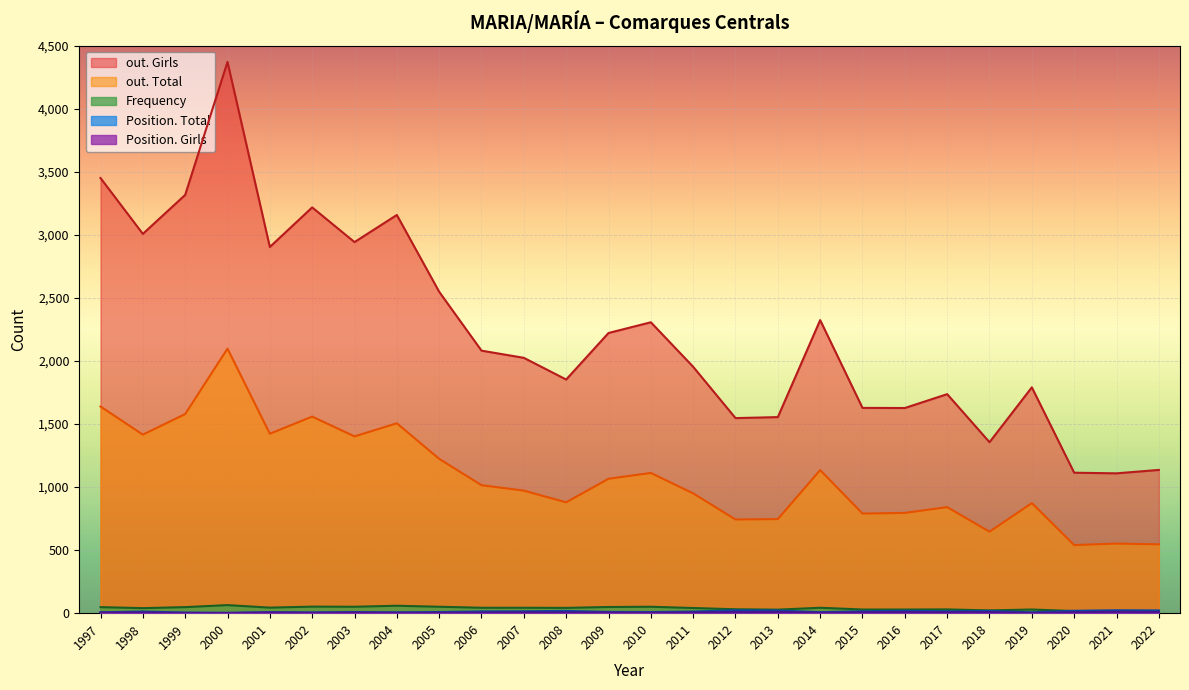

Which series changed the most between 2007 and 2000?

out. Girls